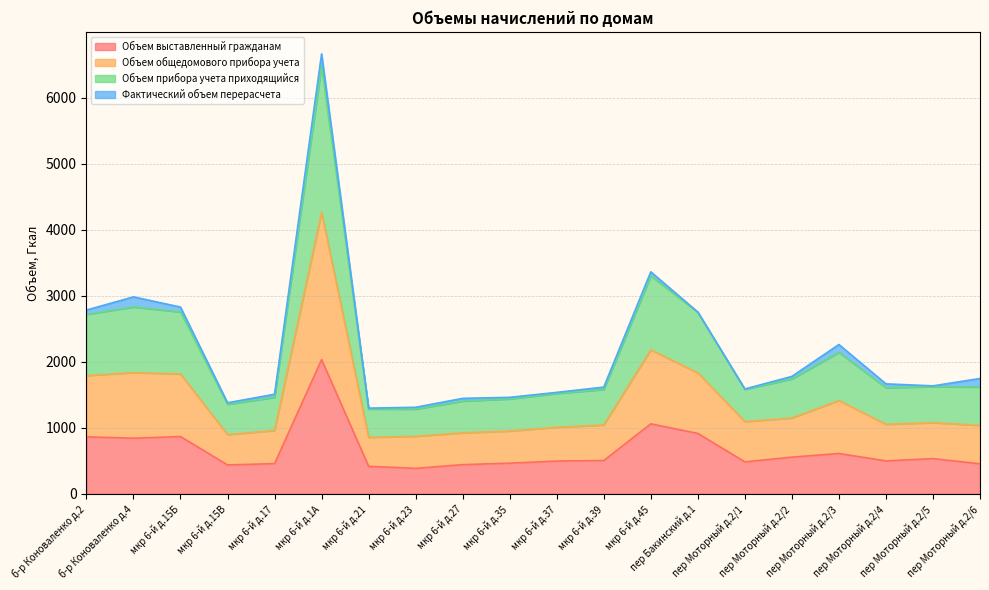

What is the highest value of the Объем выставленный гражданам series?

2032.2